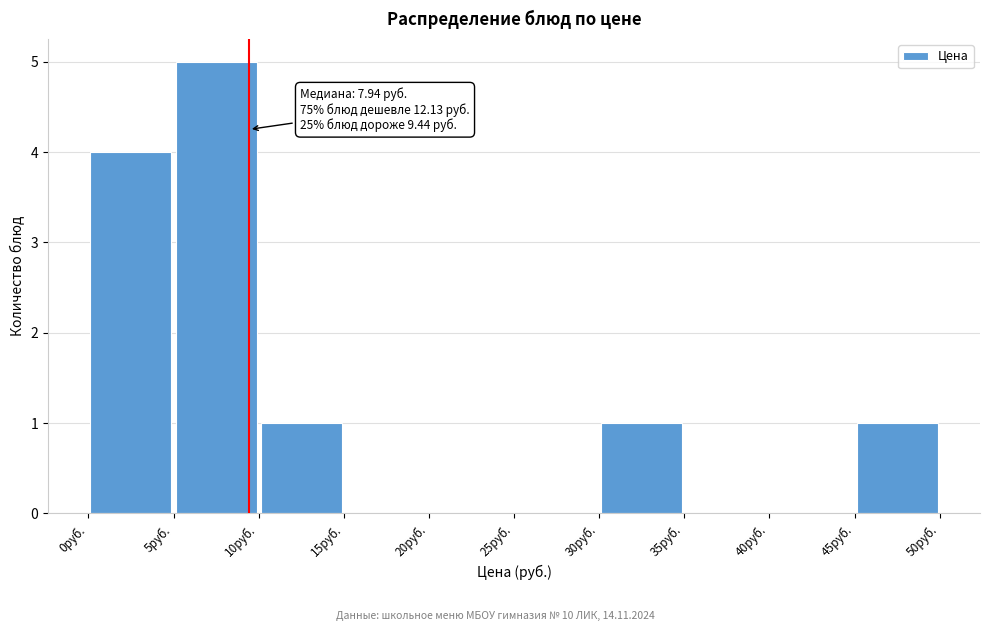

Over which range of the x-axis is the bar tallest?

5 to 10